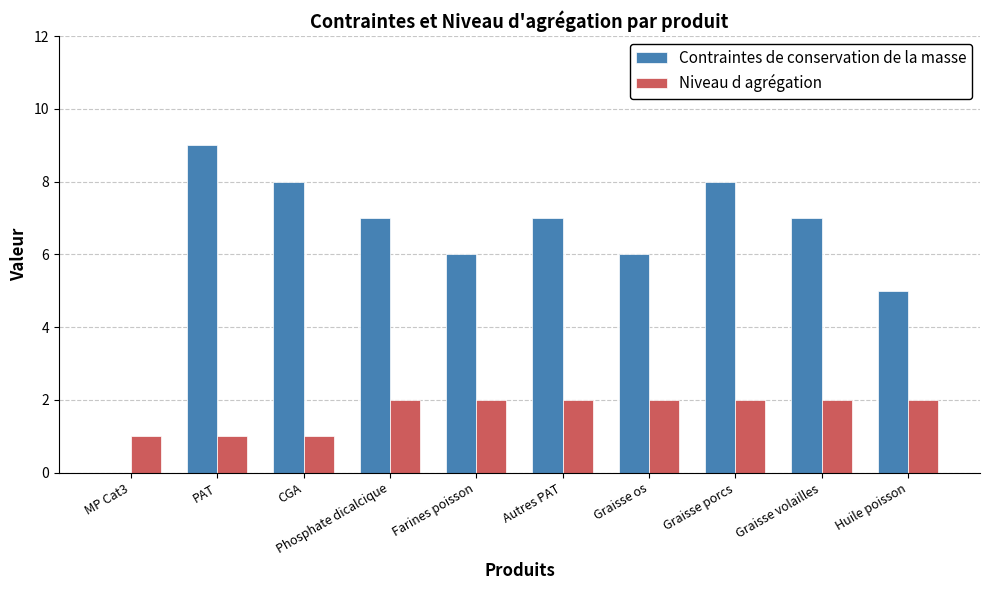

Which label corresponds to the largest value in the chart?

PAT